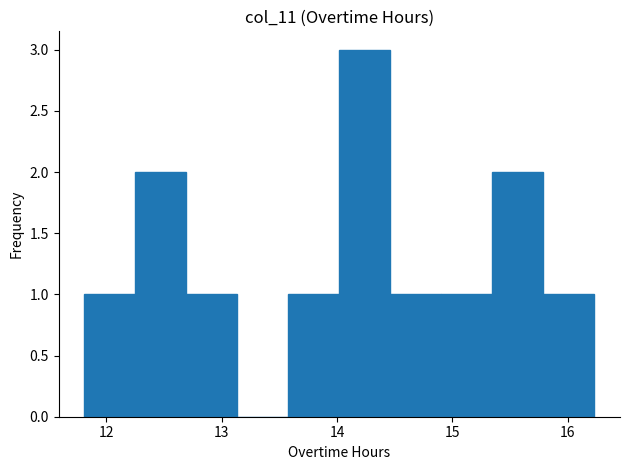

Which range on the x-axis has the tallest bar?

14.0 to 14.5